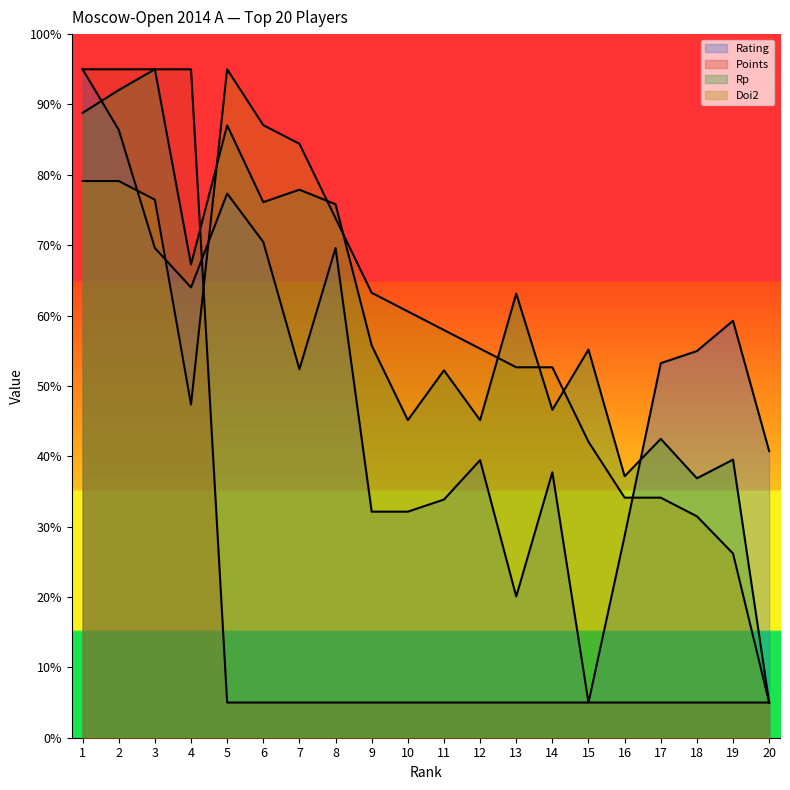

List the series in order of their peak value, lowest first.

Rating, Points, Rp, Doi2